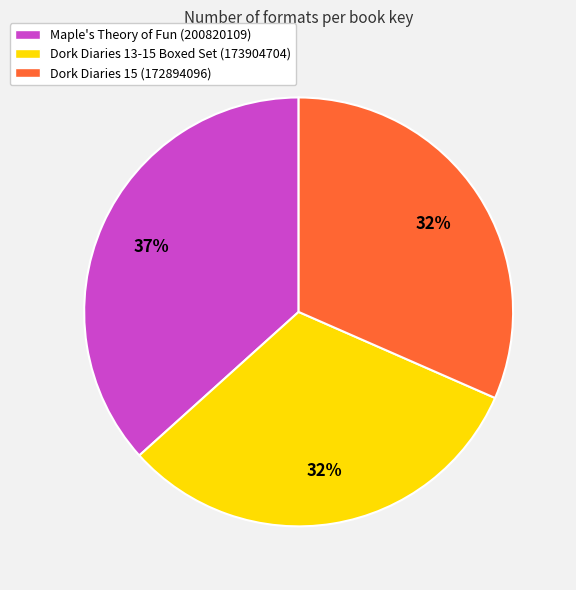

What percentage is the Dork Diaries 15 (172894096) slice, to the nearest percent?

32%